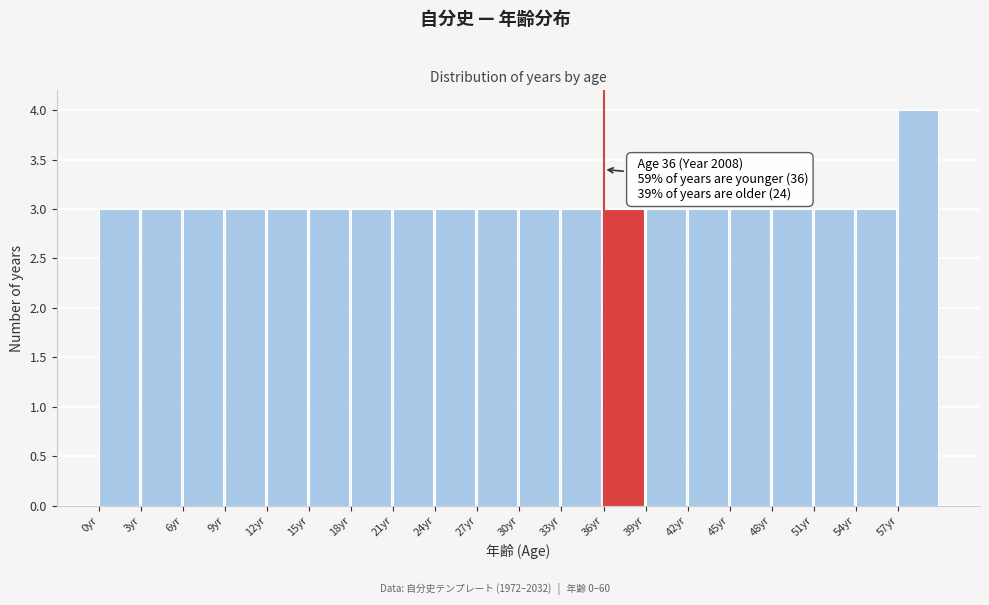

Over which range of the x-axis is the bar tallest?

57 to 60